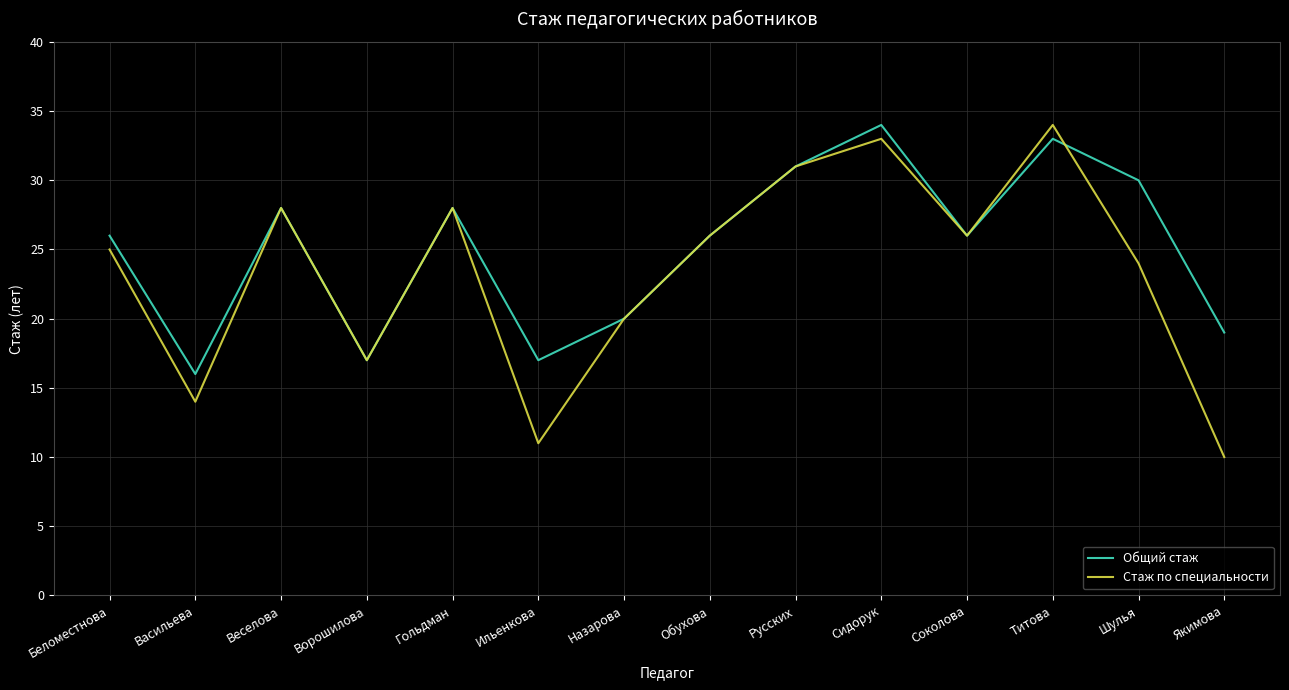

Which category has the lowest value in the Стаж по специальности series?

Якимова